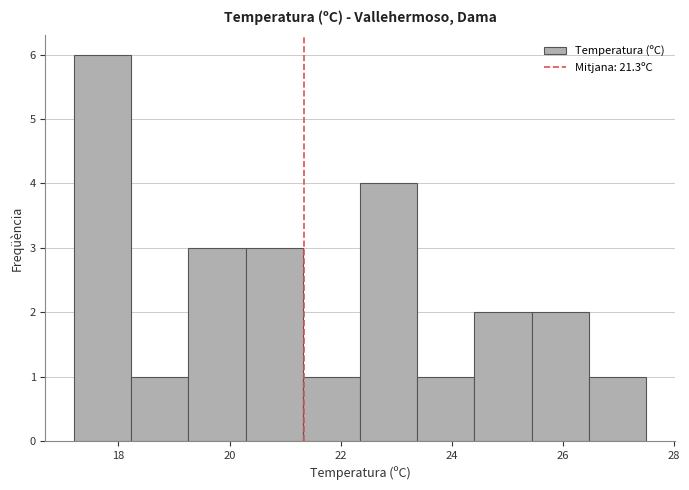

Reading left to right, list every bar in this chart as the range it spans on the x-axis followed by its height. Neither the bar edges nor the heights are printed on the chart, so give them approximately, as read against the axes.

17.2 to 18.2: 6
18.2 to 19.2: 1
19.2 to 20.2: 3
20.2 to 21.4: 3
21.4 to 22.4: 1
22.4 to 23.4: 4
23.4 to 24.4: 1
24.4 to 25.4: 2
25.4 to 26.4: 2
26.4 to 27.6: 1